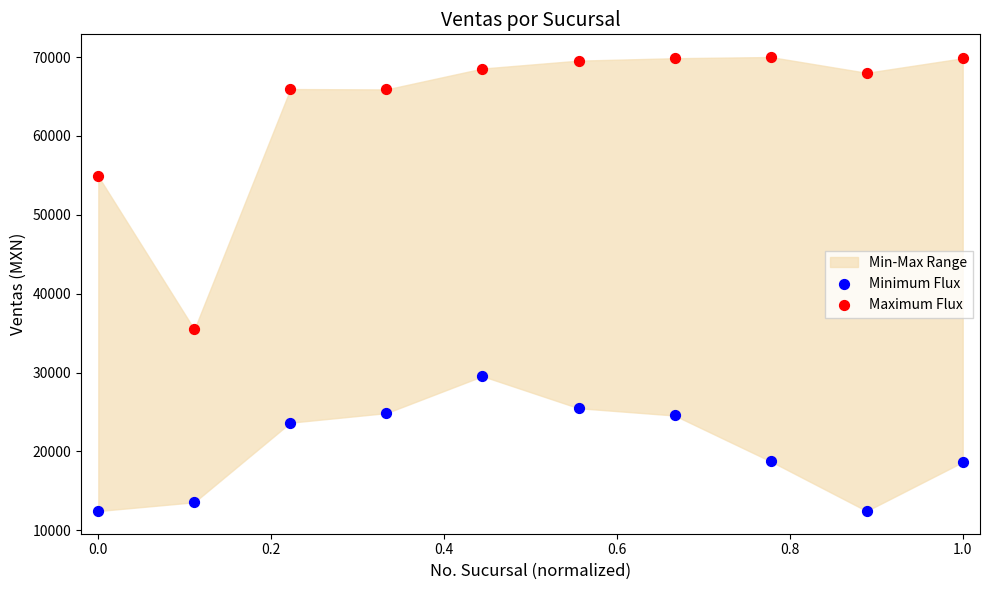

Which series contains the highest Y value?

Maximum Flux